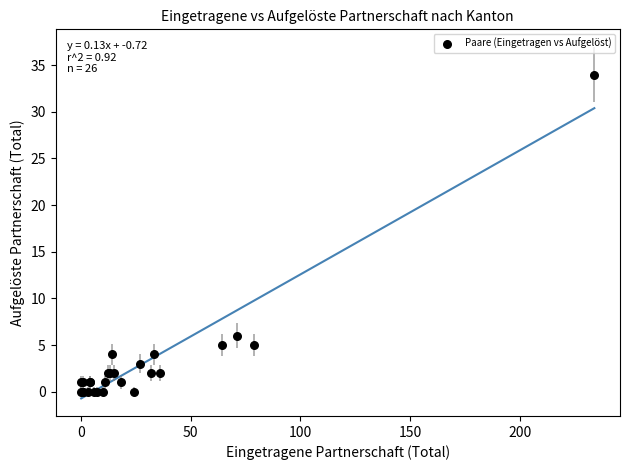

What Y value in the scatter plot is closest to 17?

6